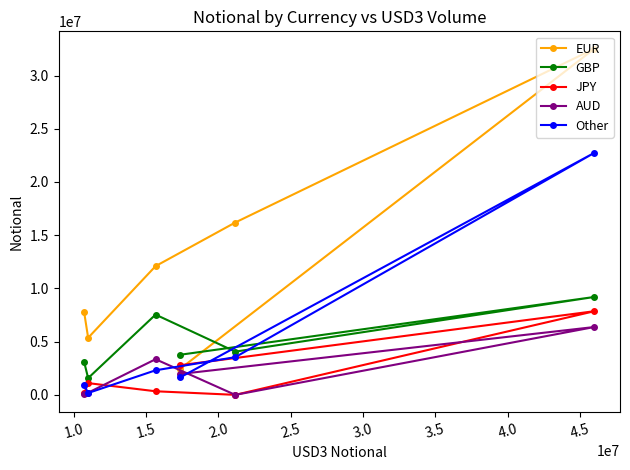

At how many categories does at least one series exceed 4908278?

5